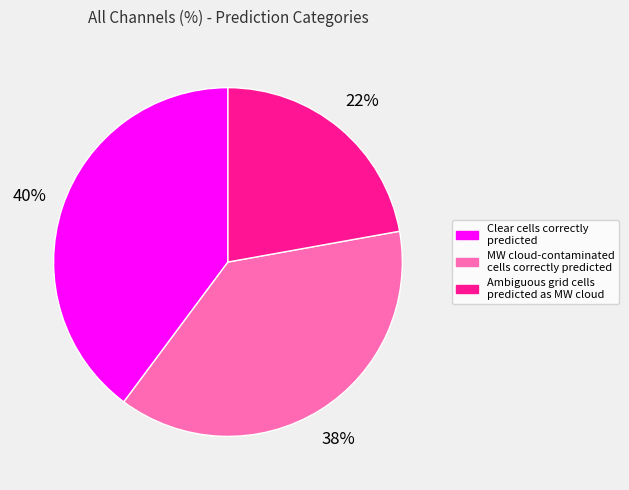

Which has a higher value, Ambiguous grid cells predicted as MW cloud or Clear cells correctly predicted?

Clear cells correctly predicted